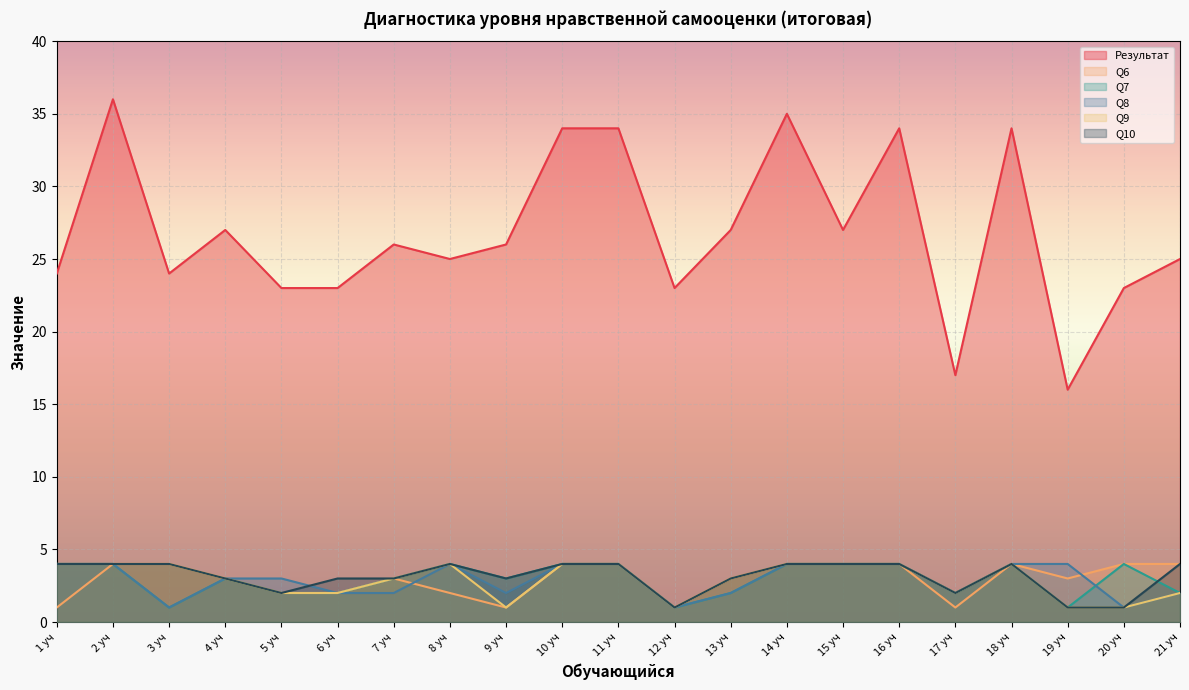

At which category does the chart reach its peak across all series?

2 уч